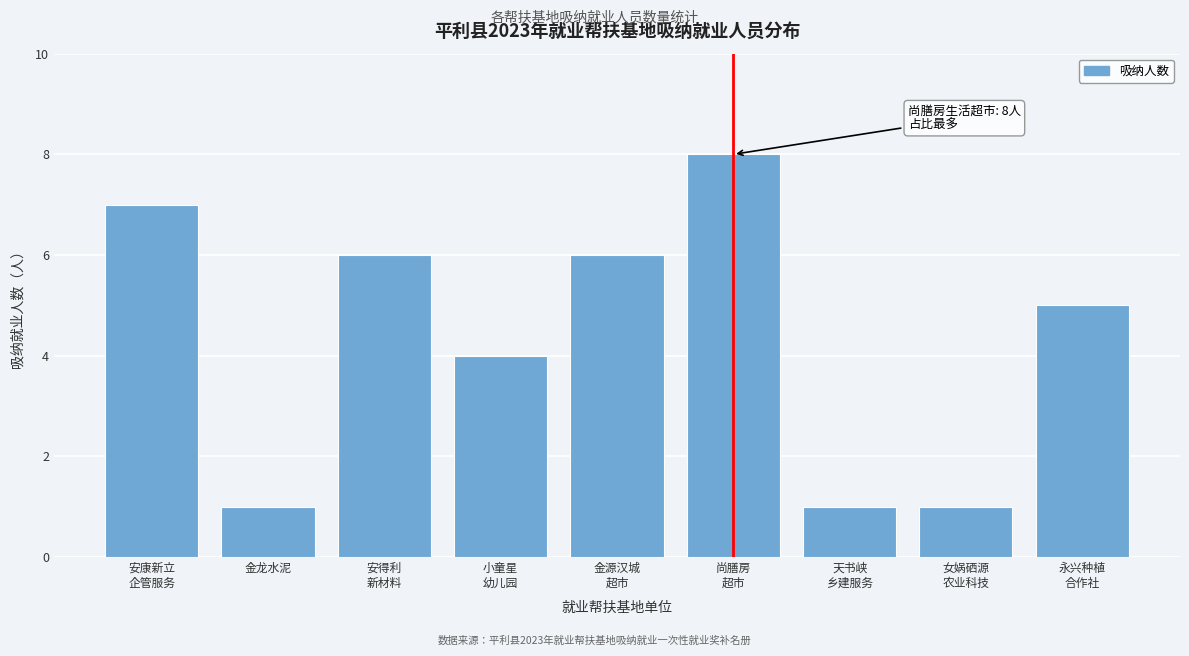

Reading left to right, list all the values displayed in this chart.

7	1	6	4	6	8	1	1	5